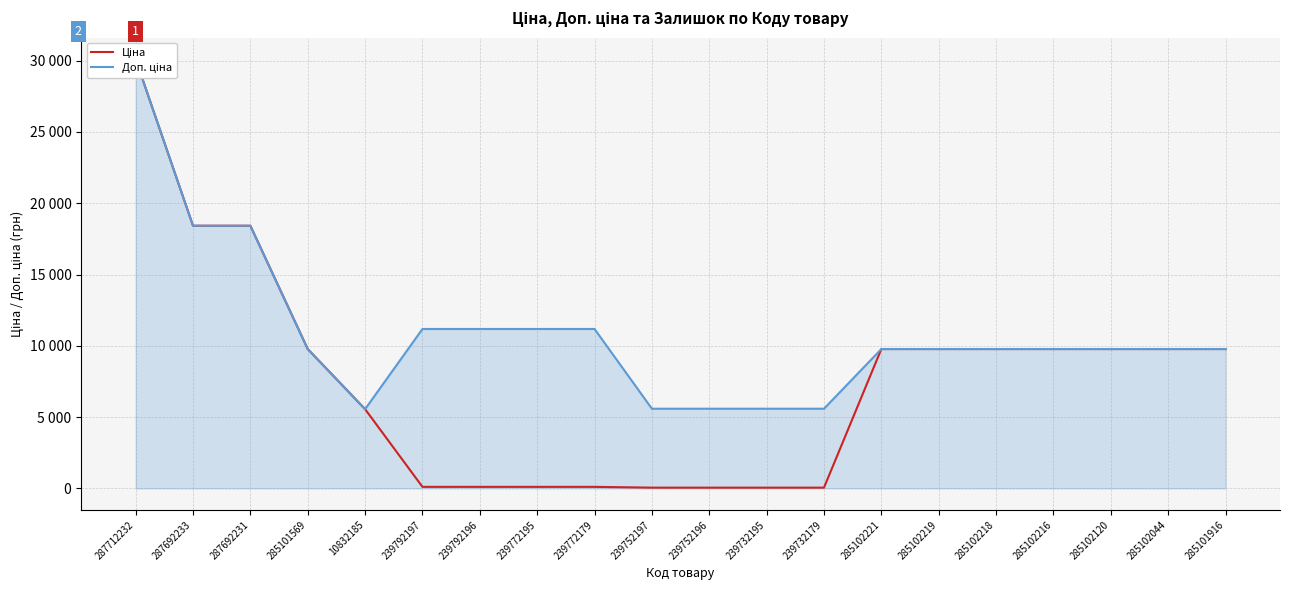

What is the difference between the maximum and minimum values in the Ціна series?

30046.9